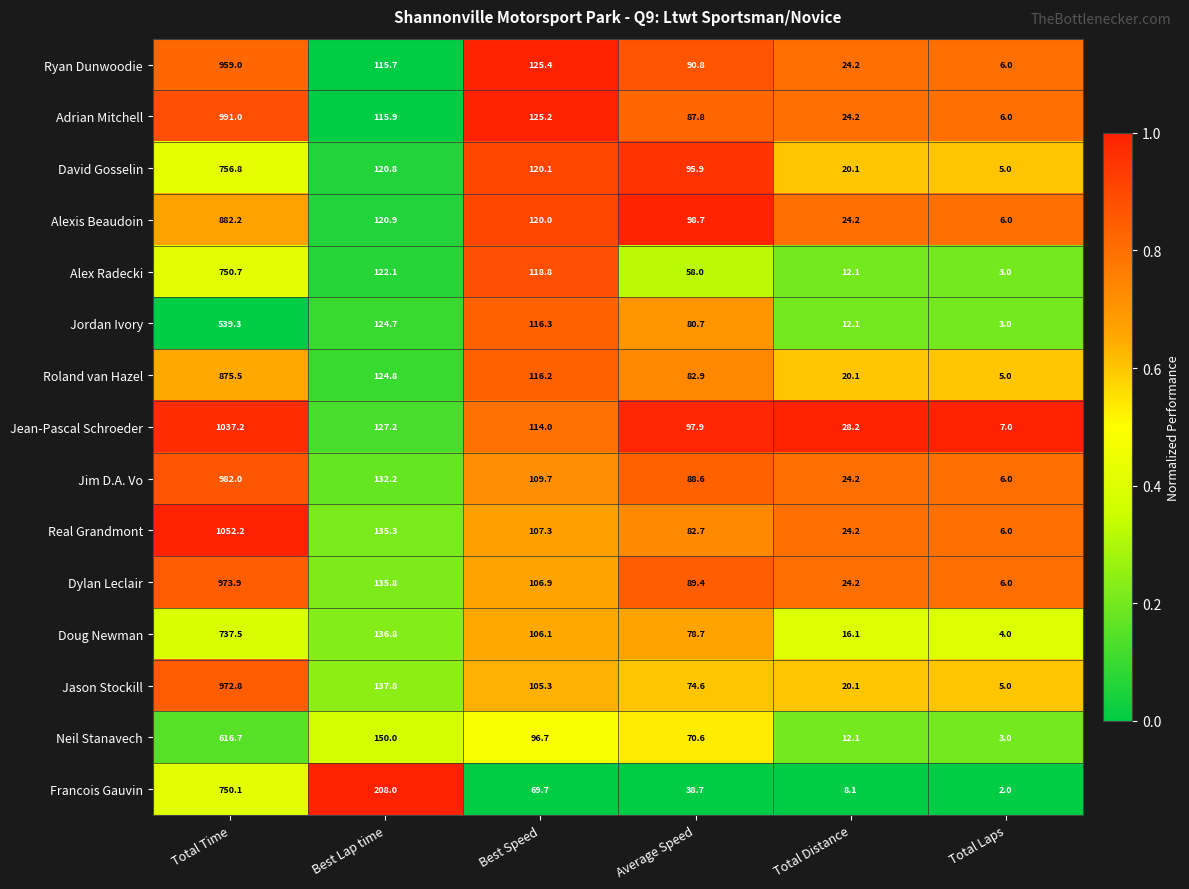

What is the difference between the Doug Newman values at Average Speed and Best Speed?

27.4